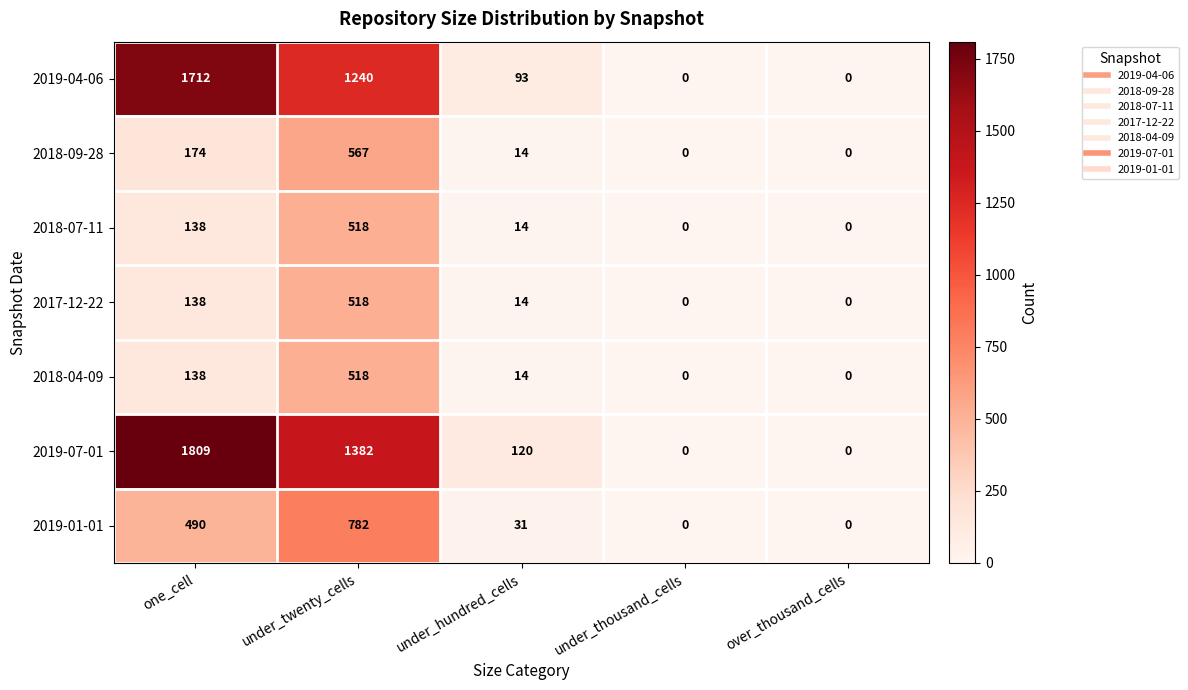

Which series has the widest spread of values?

2019-07-01